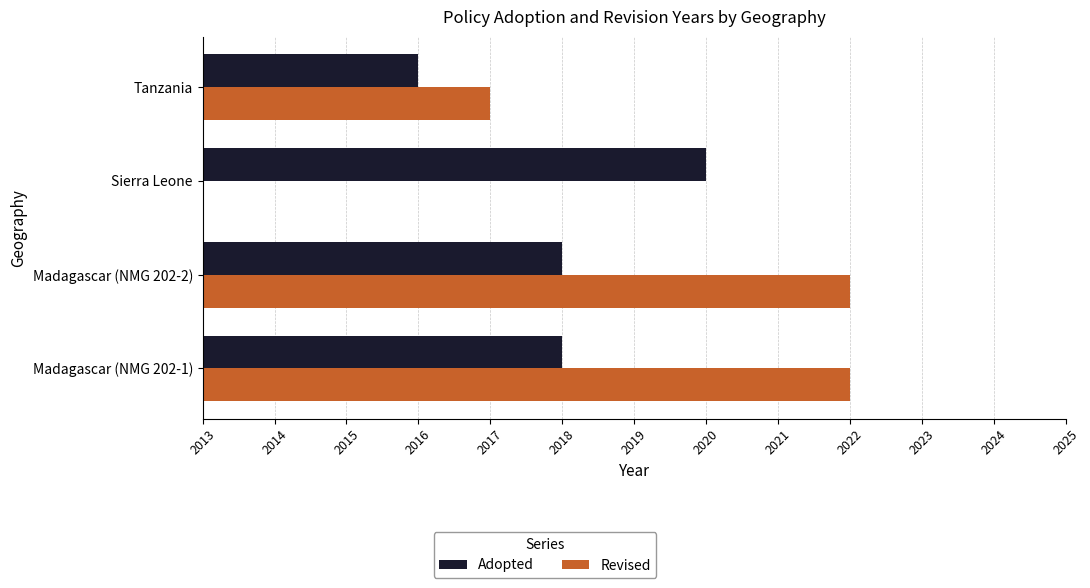

List the series in order of their peak value, highest first.

Revised, Adopted